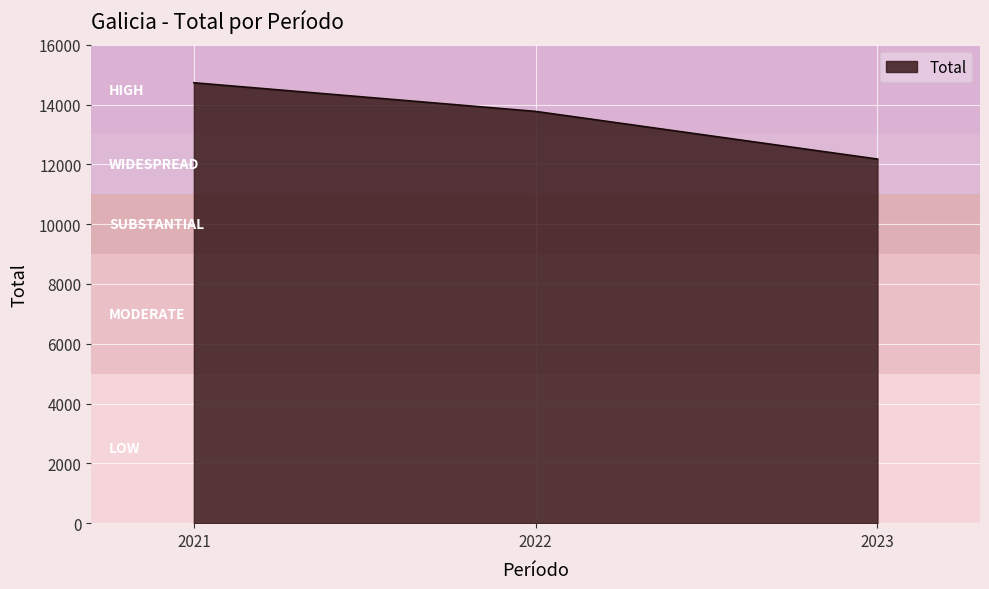

What is the difference between the maximum and second lowest values?

958